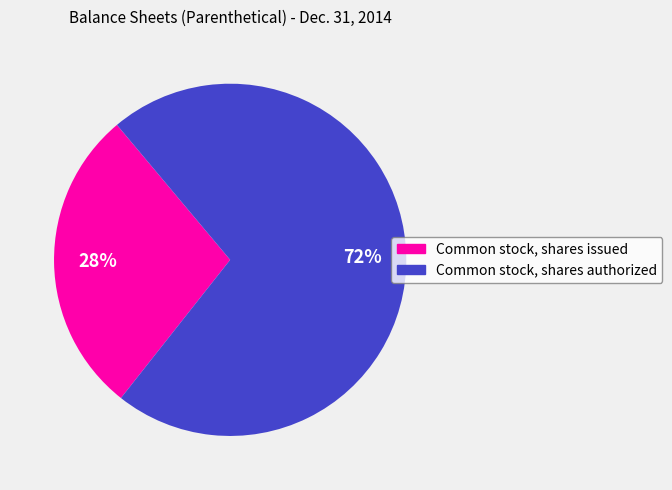

What percentage is the Common stock, shares issued slice, to the nearest percent?

28%